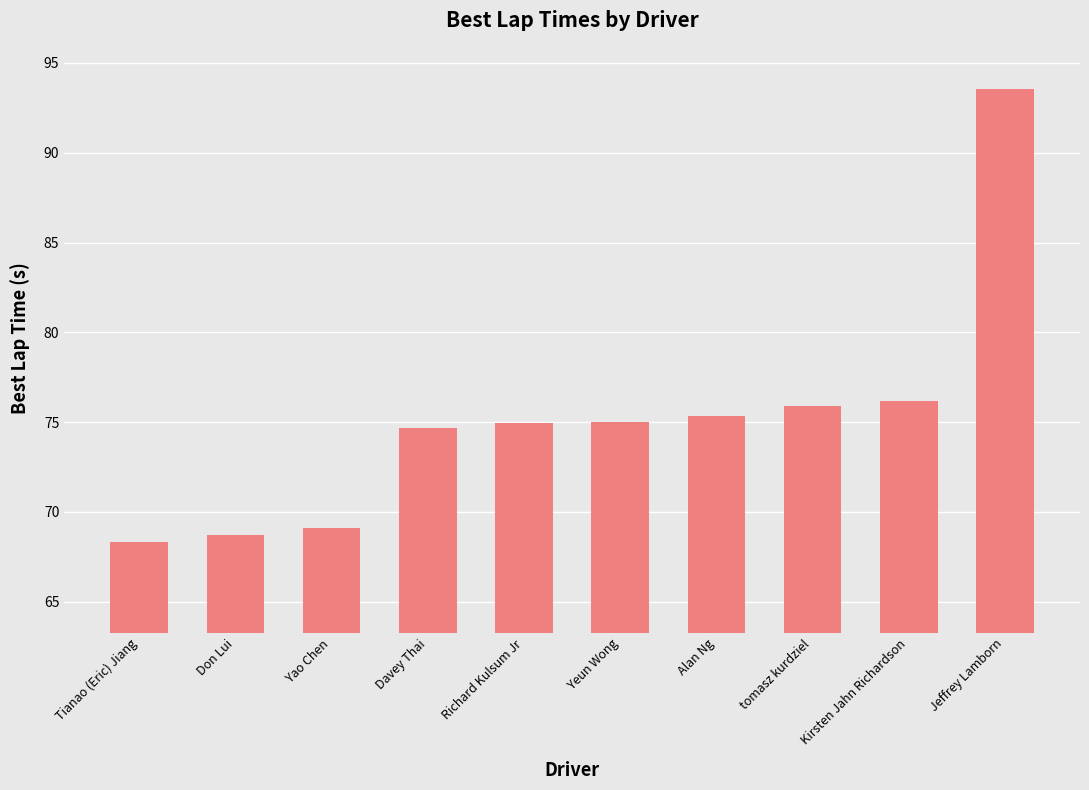

How many data points does each series have?

10